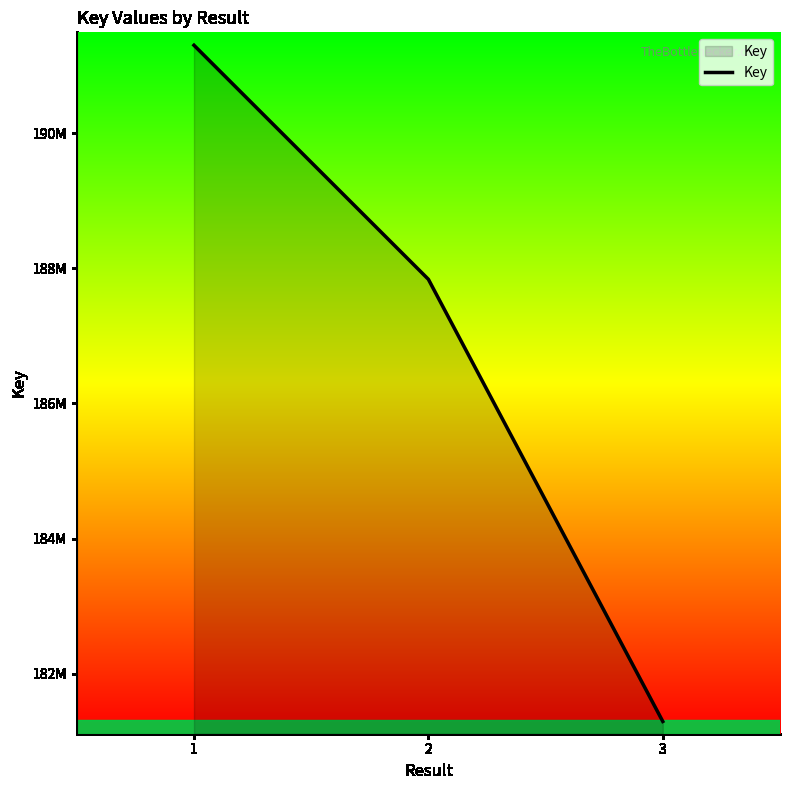

What is the sum of all values?

560428030